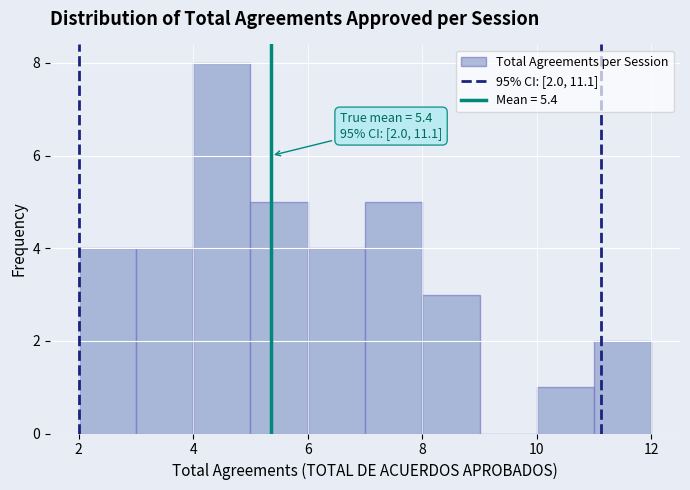

Over which range of the x-axis is the bar tallest?

4 to 5